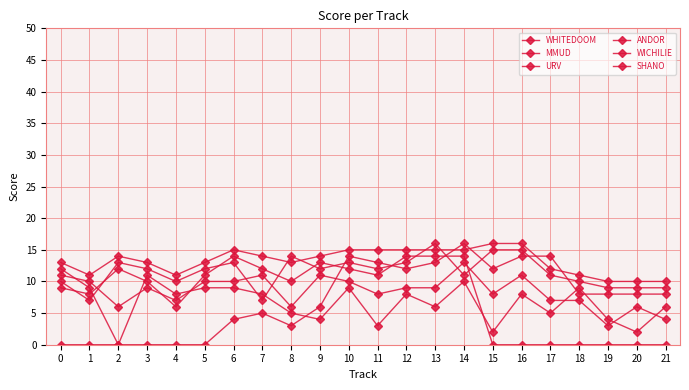

Reading left to right, extract all data points from this chart.

WHITEDOOM: 13	11	14	13	11	13	15	14	13	14	15	15	15	15	15	16	16	12	11	10	10	10
MMUD: 10	7	13	12	10	12	13	7	14	12	13	12	13	16	11	15	15	11	10	9	9	9
URV: 11	10	6	9	7	10	10	11	6	11	10	8	9	9	13	8	11	7	7	3	6	4
ANDOR: 9	8	12	10	6	11	14	12	10	13	12	11	14	14	14	0	0	0	0	0	0	0
WICHILIE: 12	9	0	11	8	9	9	8	5	4	9	3	8	6	10	2	8	5	9	4	2	6
SHANO: 0	0	0	0	0	0	4	5	3	6	14	13	12	13	16	12	14	14	8	8	8	8